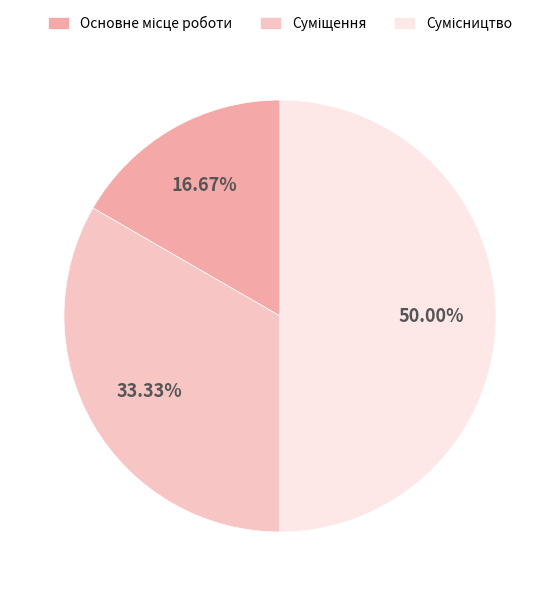

To the nearest percent, what portion does Суміщення represent?

33%